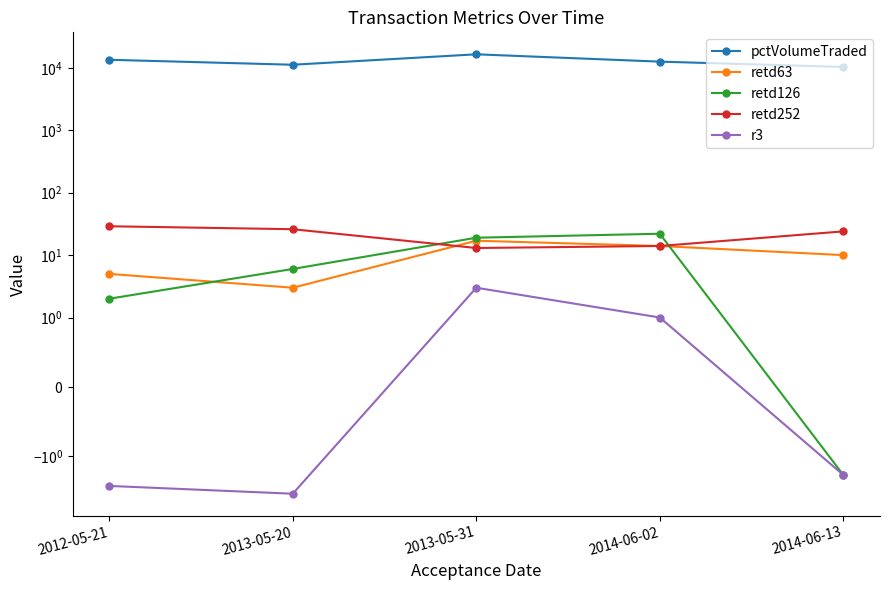

How many interior local peaks does the r3 series have?

1